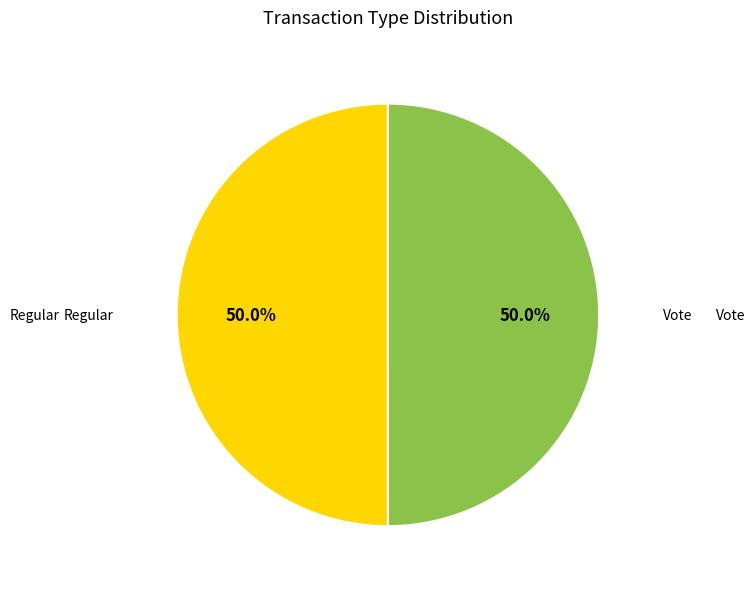

Count the number of slices in the pie.

2